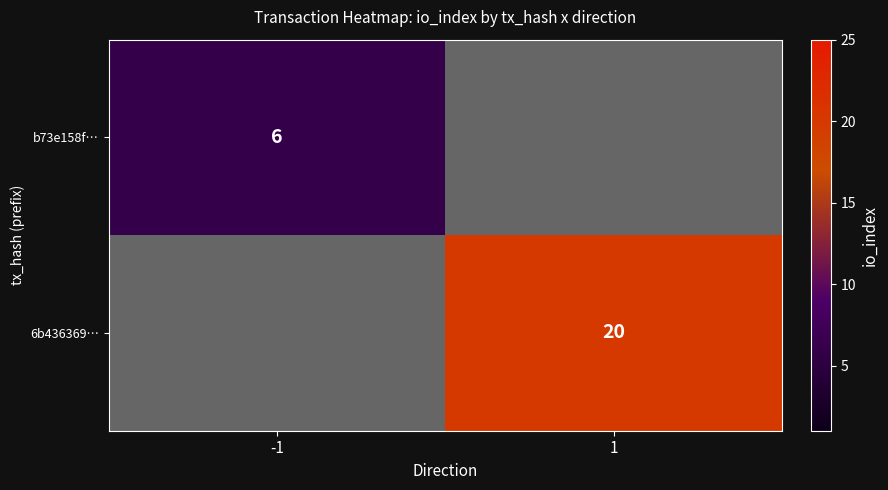

Which label corresponds to the largest value in the chart?

1